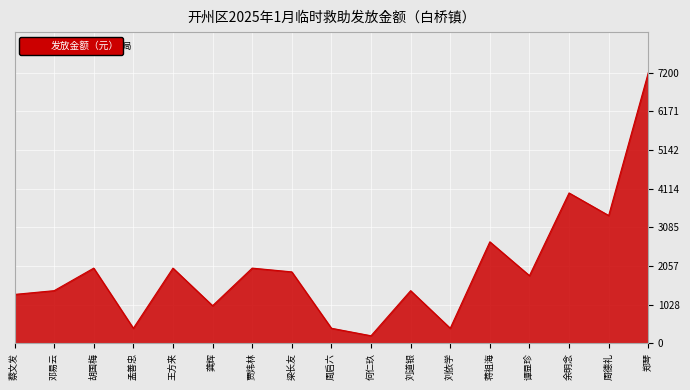

What is the ratio of the value at 蒋祖海 to the value at 蔡文发?

2.1